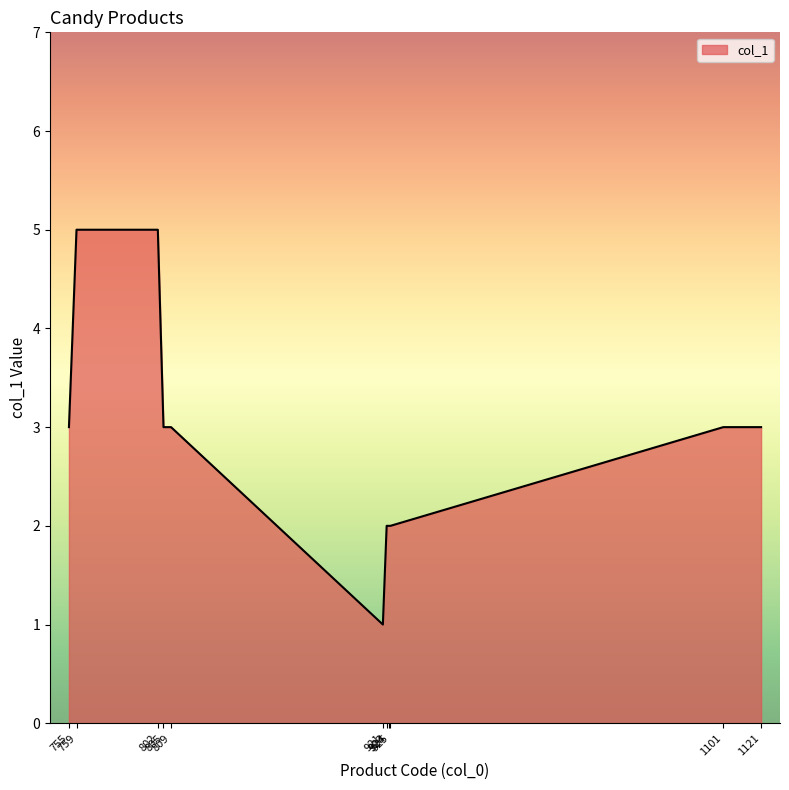

What is the difference between the maximum and minimum values?

4